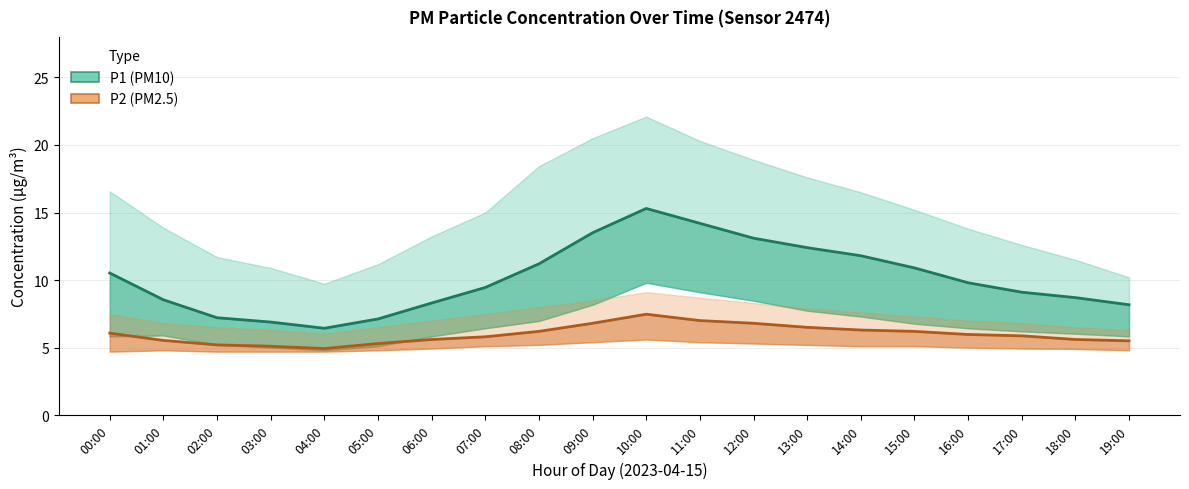

What are all the series names shown in the legend?

P1 (PM10), P2 (PM2.5)